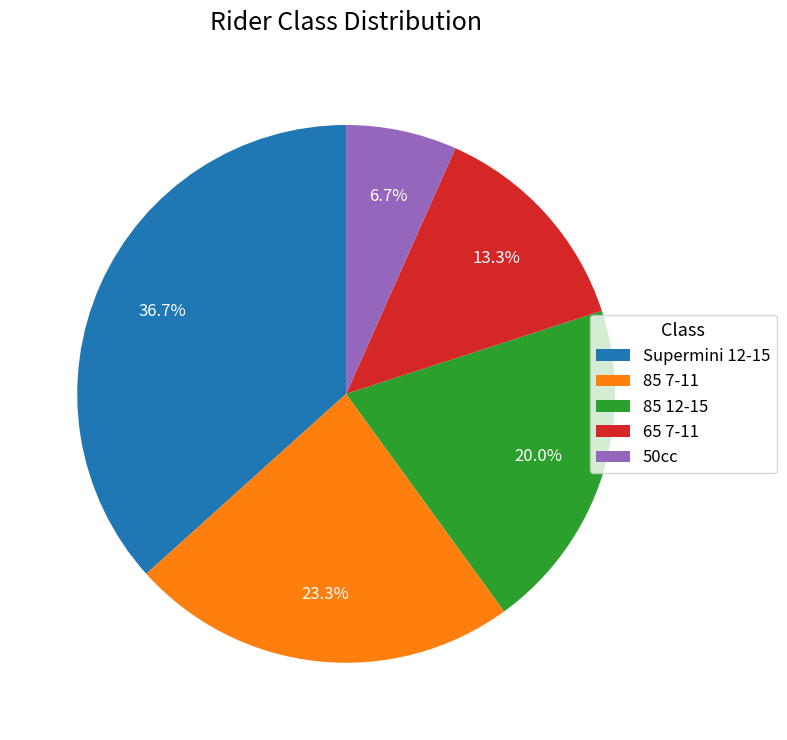

The 85 7-11 slice represents 23% of the pie. True or false?

True